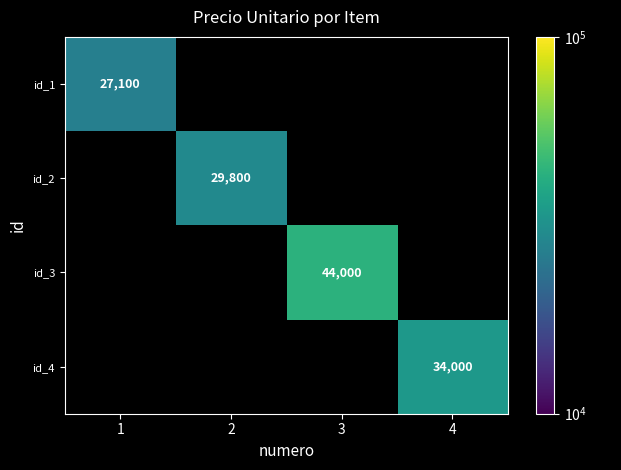

Which label corresponds to the largest value in the chart?

3